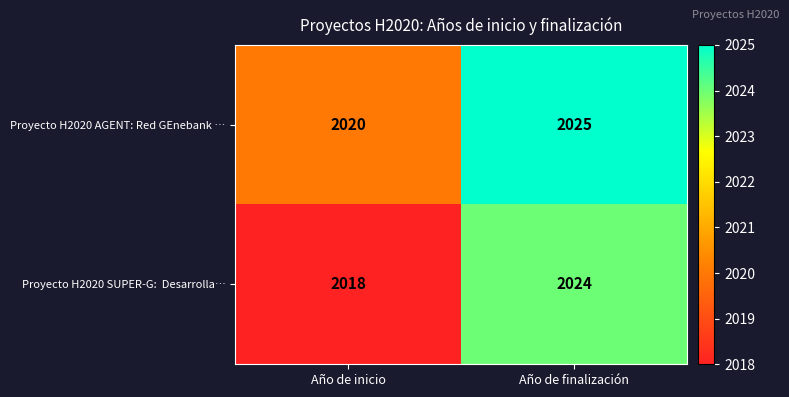

The value of Proyecto H2020 AGENT: Red GEnebank … at Año de finalización is 2025. True or false?

True